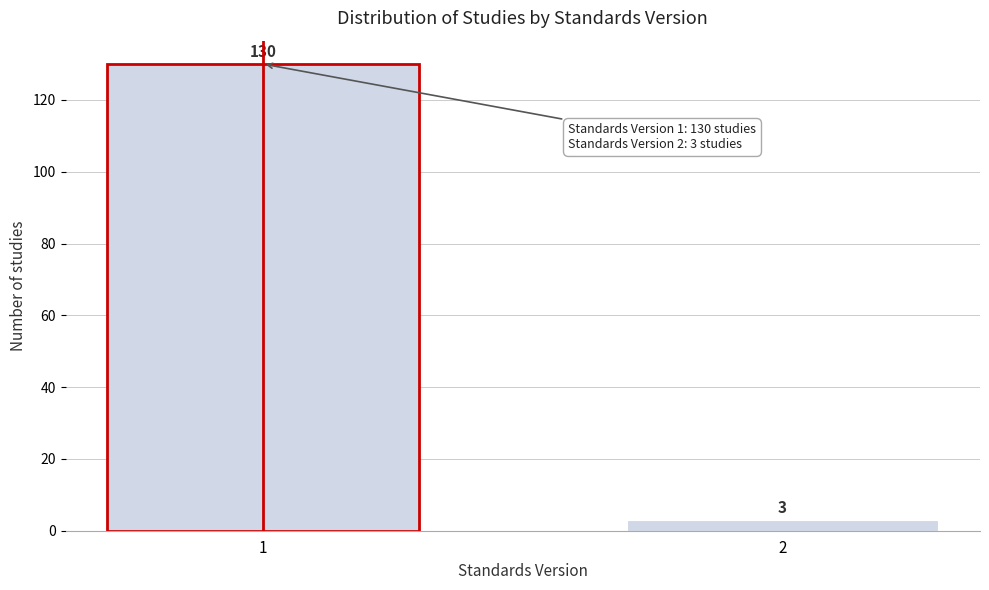

Reading right to left, list all the values displayed in this chart.

3	130